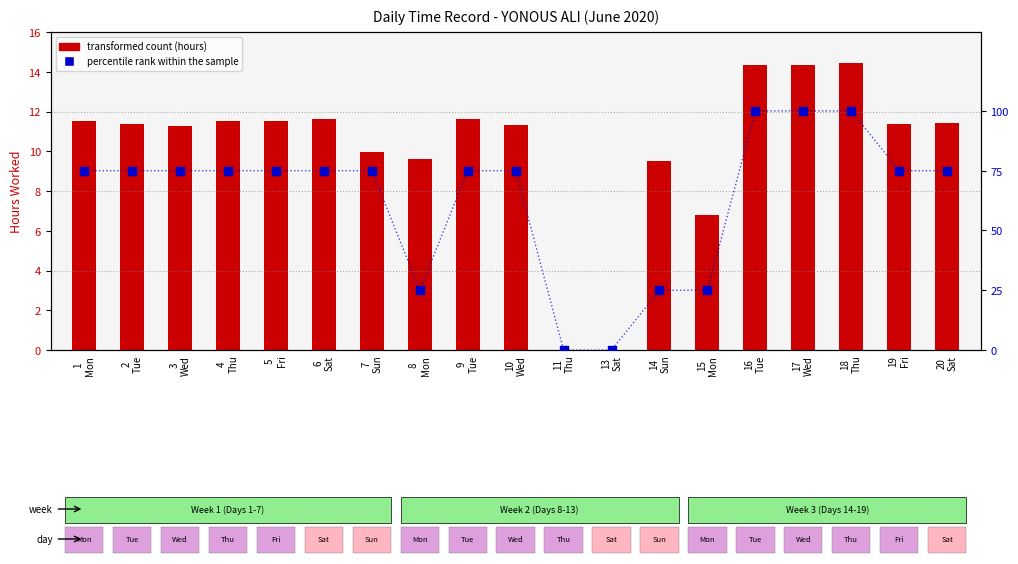

What is the total value across all series at 14
Sun?

34.5